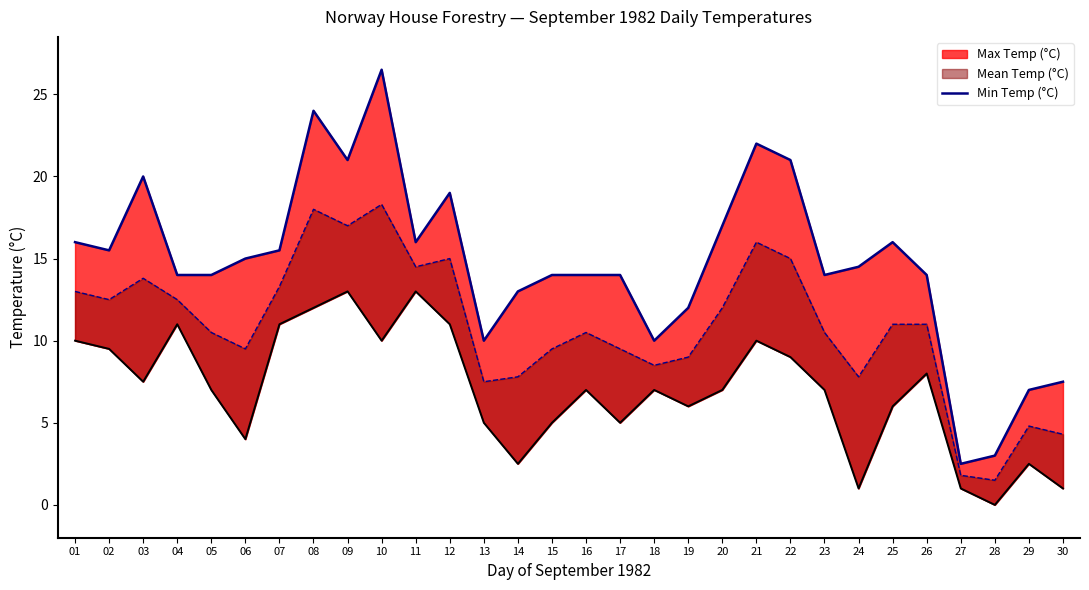

List the labels in order of value, largest first.

10, 08, 21, 09, 22, 03, 12, 20, 01, 11, 25, 02, 07, 06, 24, 04, 05, 15, 16, 17, 23, 26, 14, 19, 13, 18, 30, 29, 28, 27